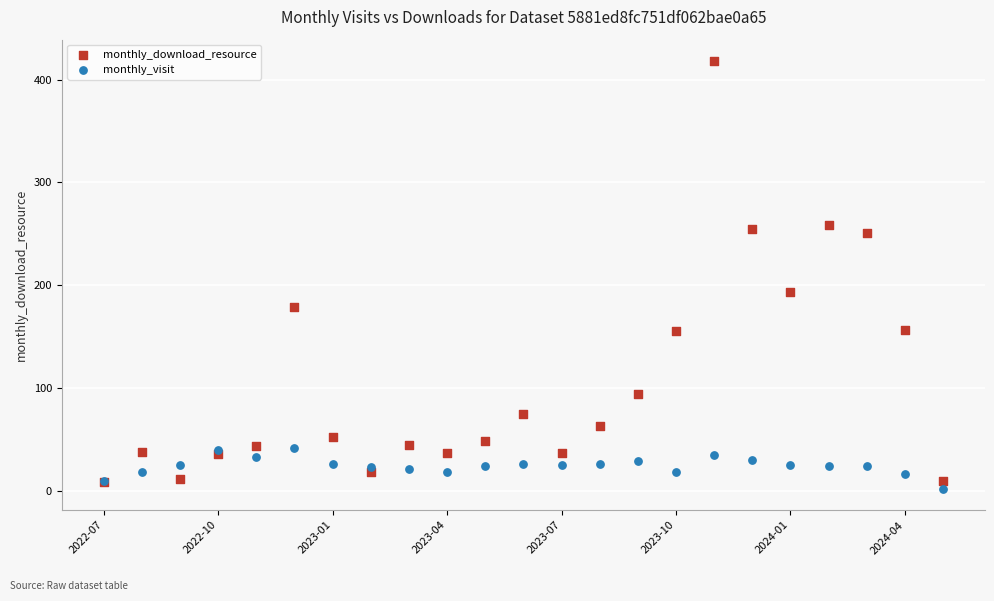

In the monthly_download_resource series, what Y value is closest to 213?

193